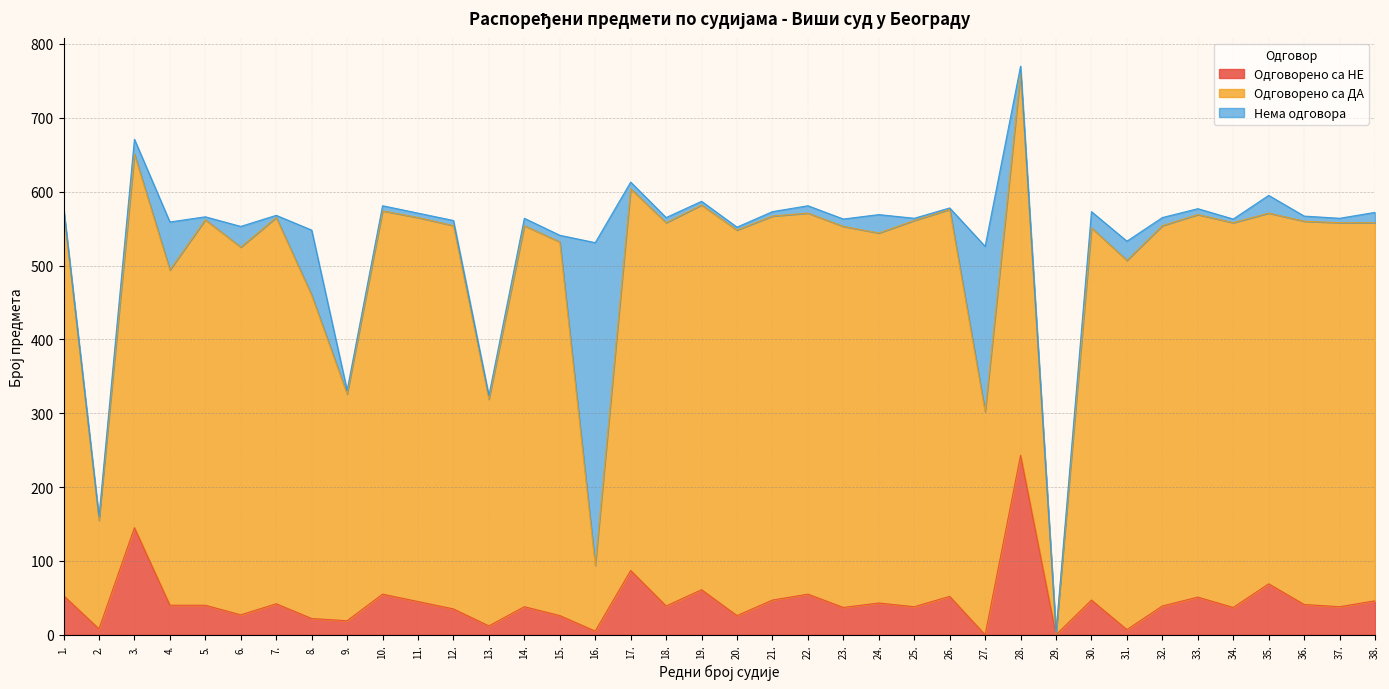

True or false: Одговорено са ДА has more than 1 interior local peaks.

True